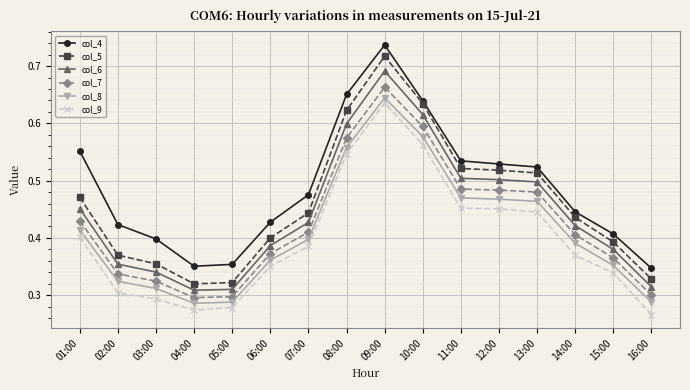

List the series in order of their overall mean, lowest first.

col_9, col_8, col_7, col_6, col_5, col_4